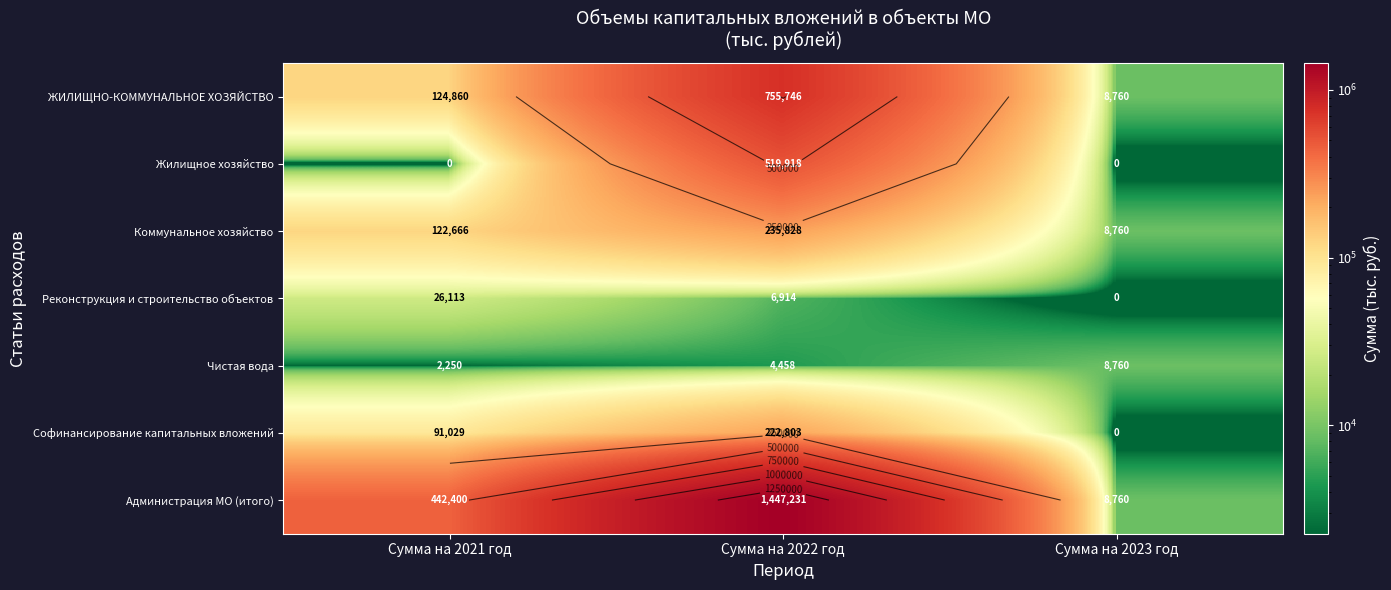

The value of Коммунальное хозяйство at Сумма на 2023 год is 14319.5. True or false?

False